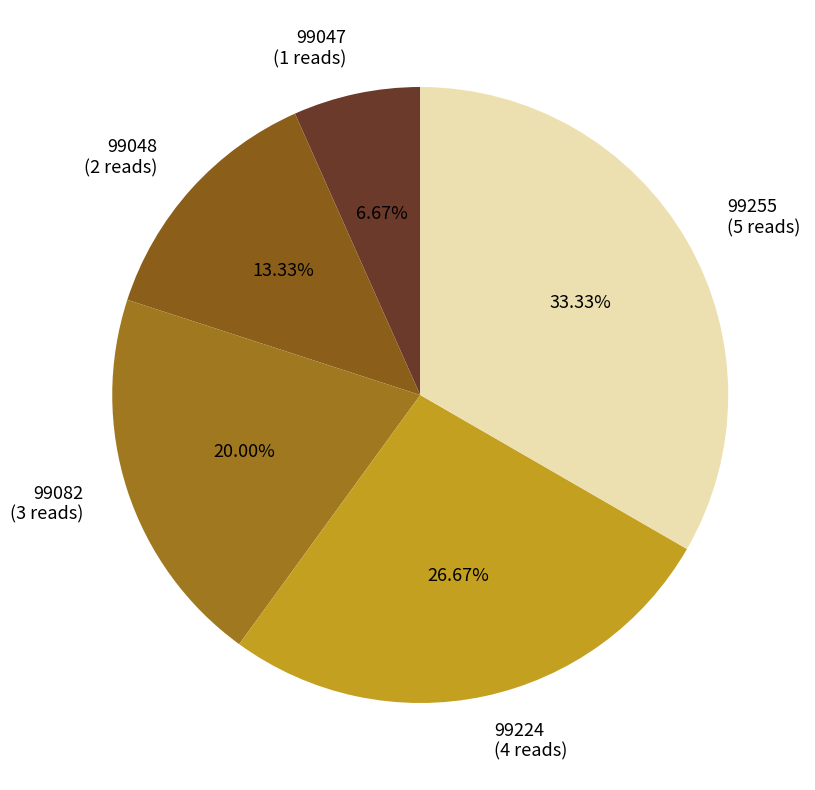

To the nearest percent, what percentage of the pie is 99047?

7%